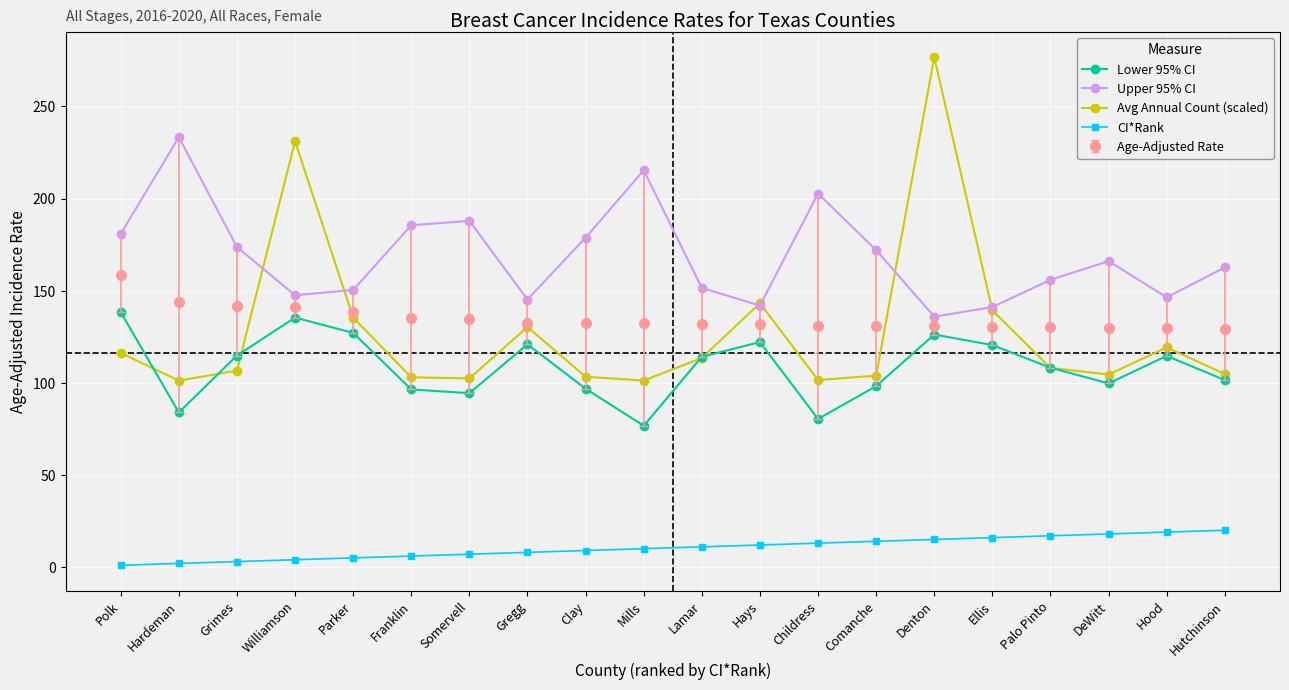

What is the value of the Avg Annual Count (scaled) point at the 14th from the left?

103.9